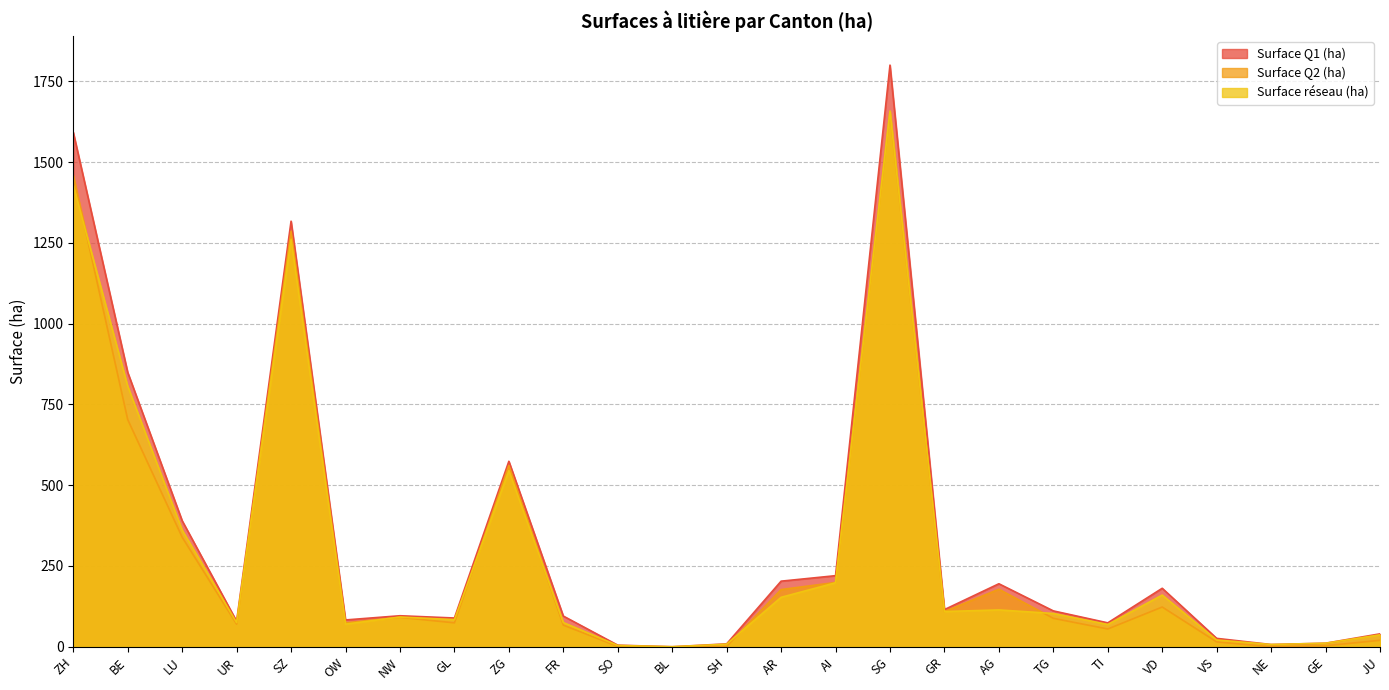

List the series in order of their peak value, lowest first.

Surface Q2 (ha), Surface réseau (ha), Surface Q1 (ha)